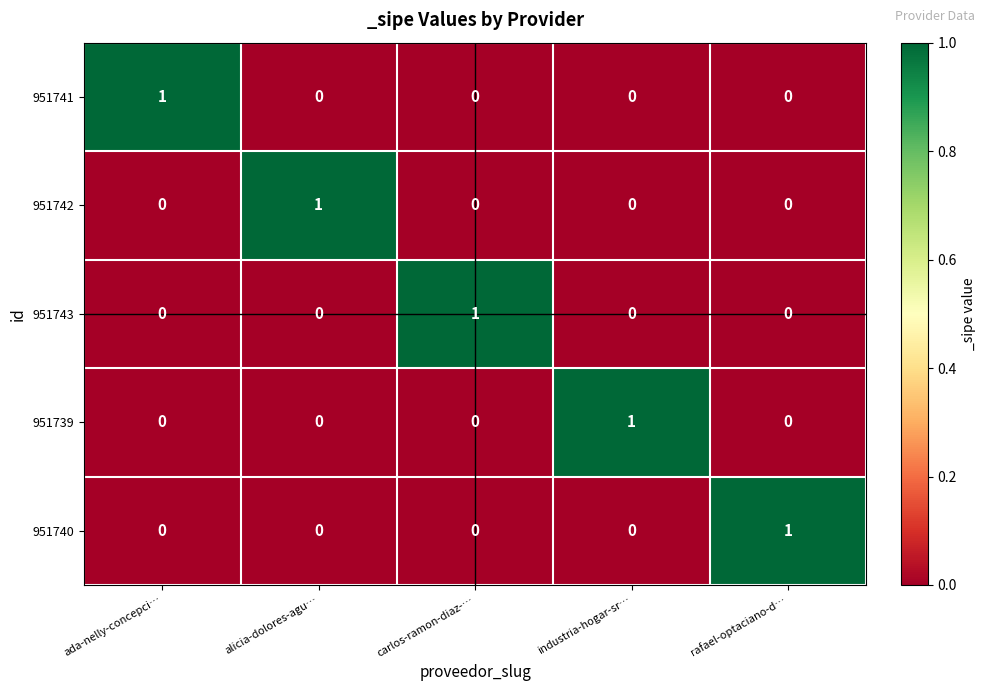

Which category has the highest value in the 951742 series?

alicia-dolores-agu…